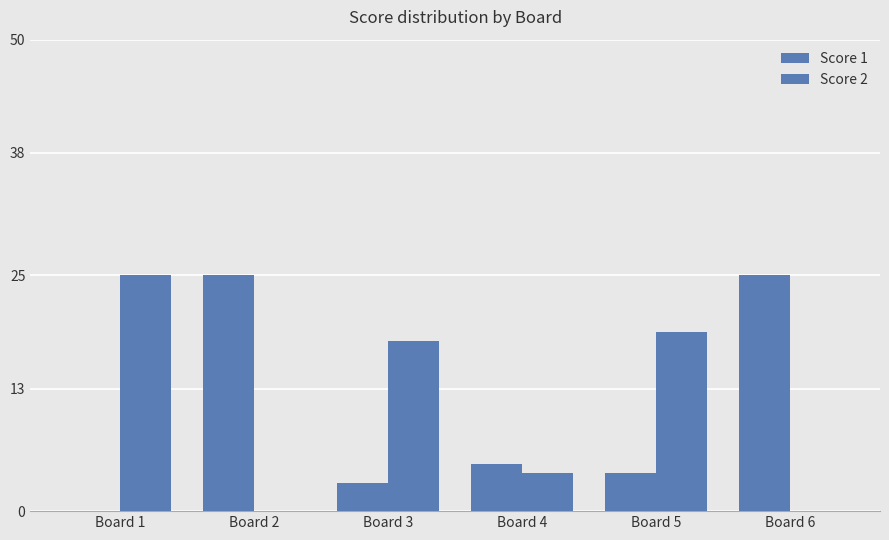

How many groups of bars are there?

6